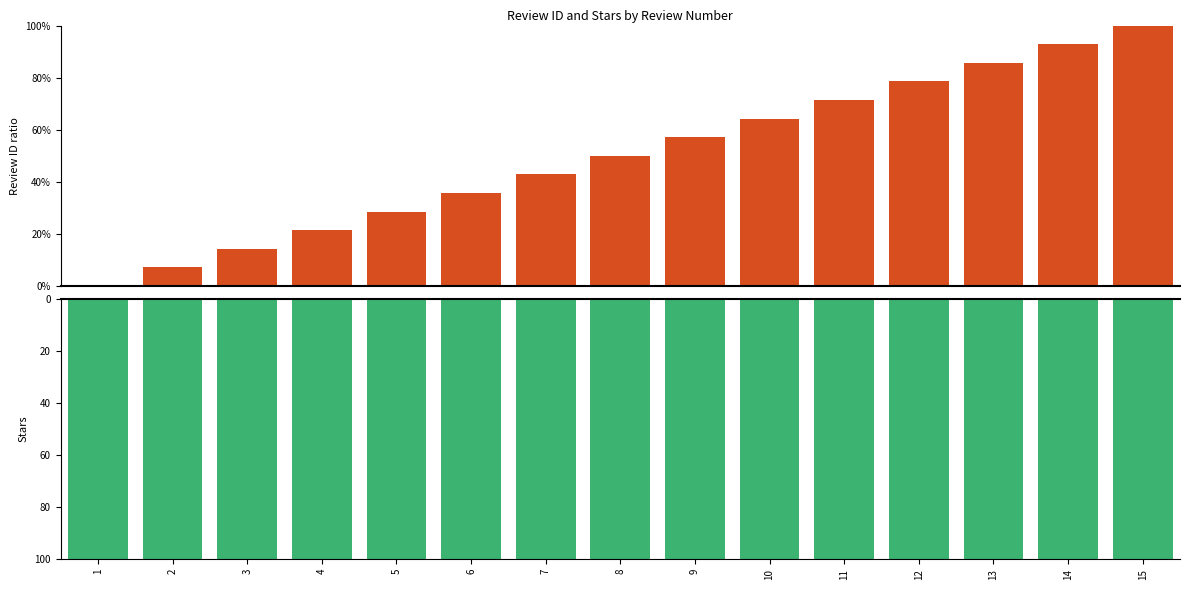

Reading right to left, what are all the values shown in this chart?

Review ID: 15=100.0	14=92.9	13=85.7	12=78.6	11=71.4	10=64.3	9=57.1	8=50.0	7=42.9	6=35.7	5=28.6	4=21.4	3=14.3	2=7.1	1=0.0
Stars: 15=100.0	14=100.0	13=100.0	12=100.0	11=100.0	10=100.0	9=100.0	8=100.0	7=100.0	6=100.0	5=100.0	4=100.0	3=100.0	2=100.0	1=100.0